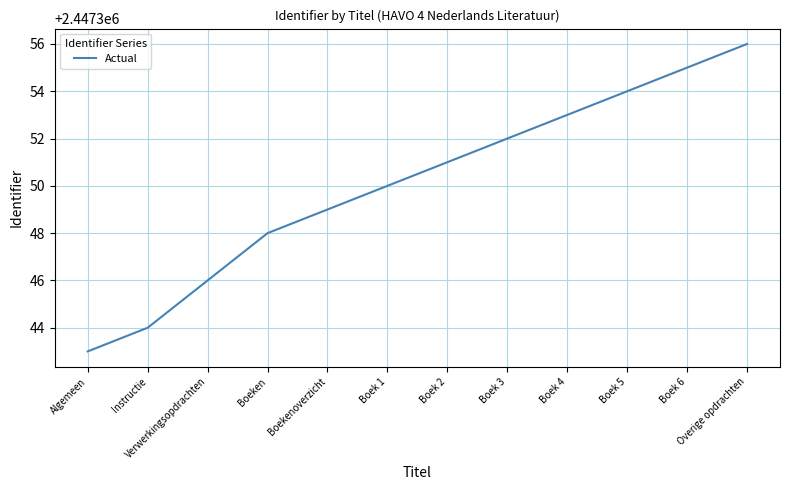

Between Boek 4 and Boek 3, which is larger?

Boek 4